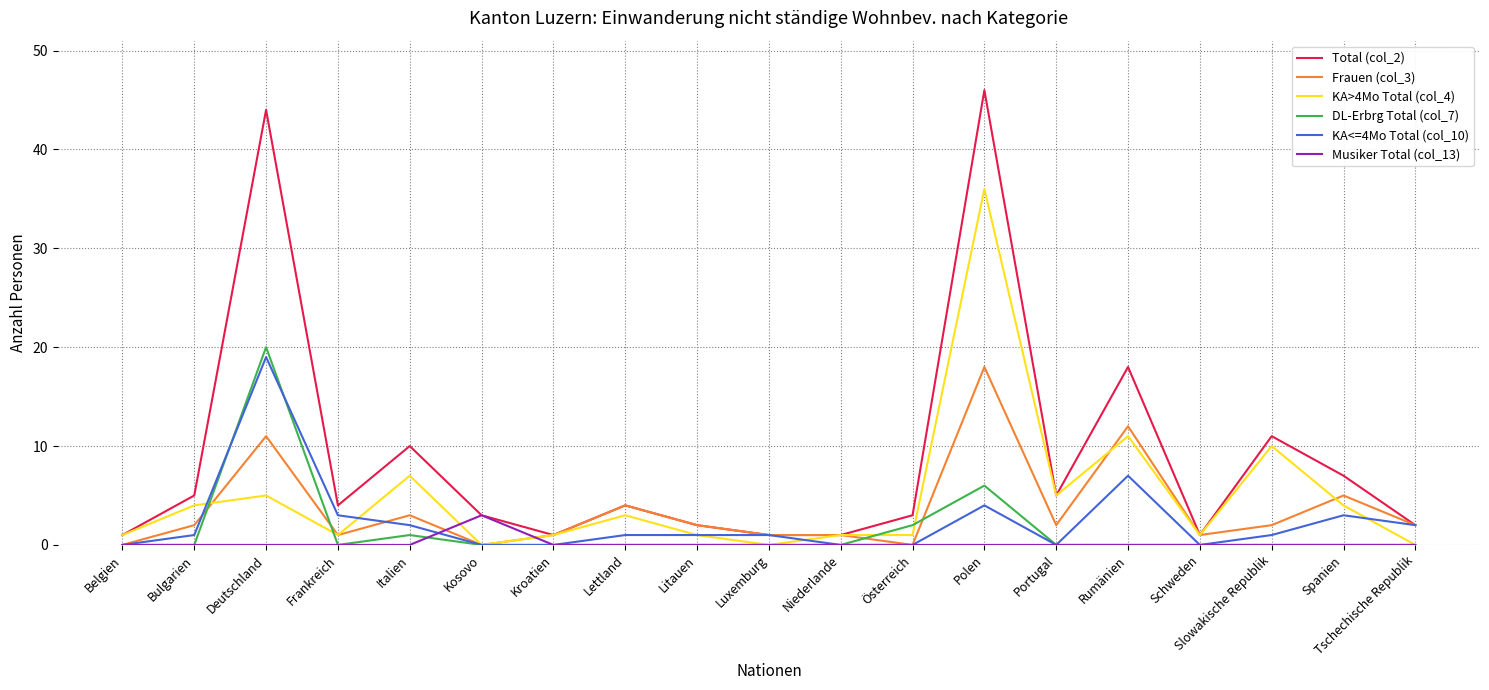

What is the greatest value displayed?

46